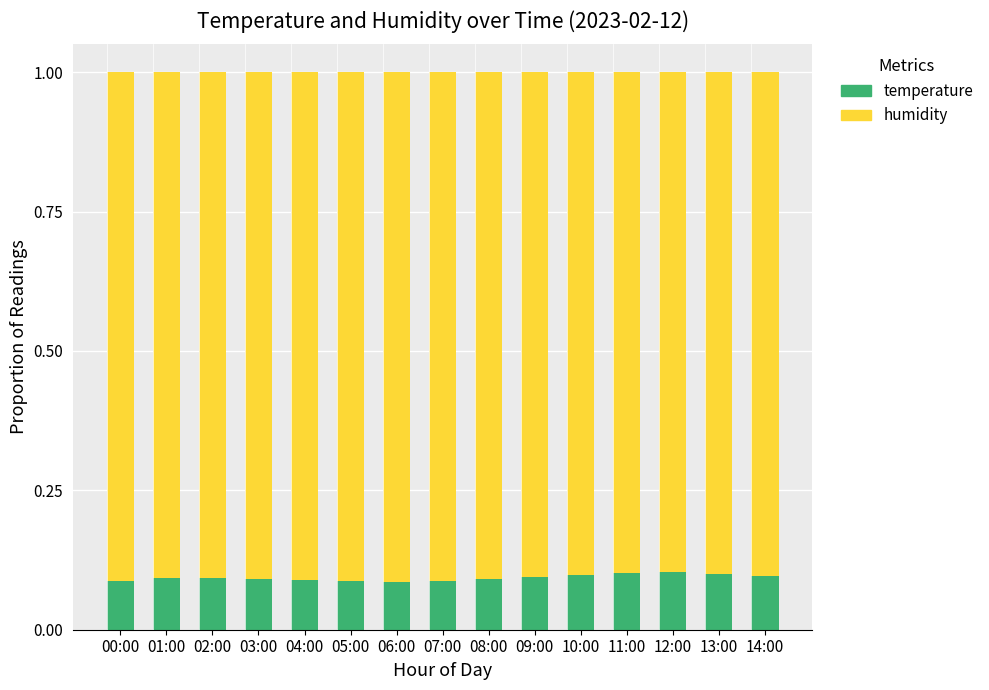

Is it true that temperature equals 0.1 at 03:00?

True